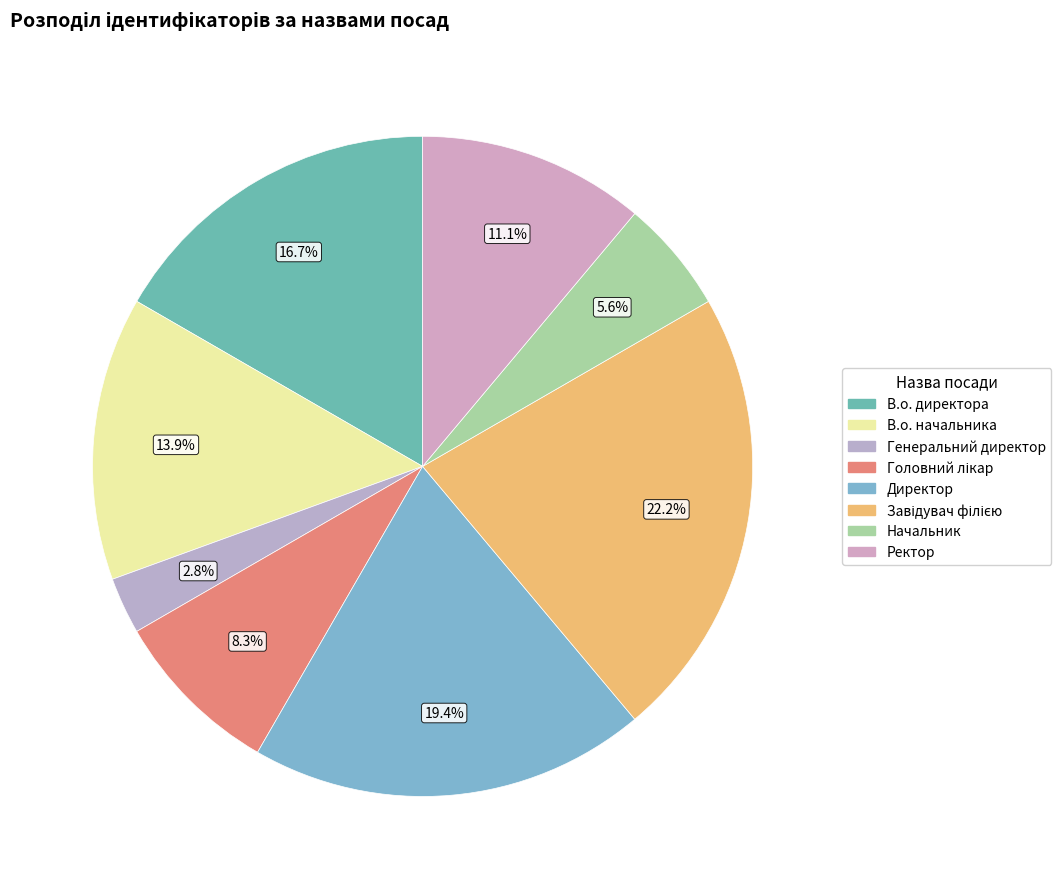

Is the sum of В.о. начальника and Завідувач філією greater than half?

No